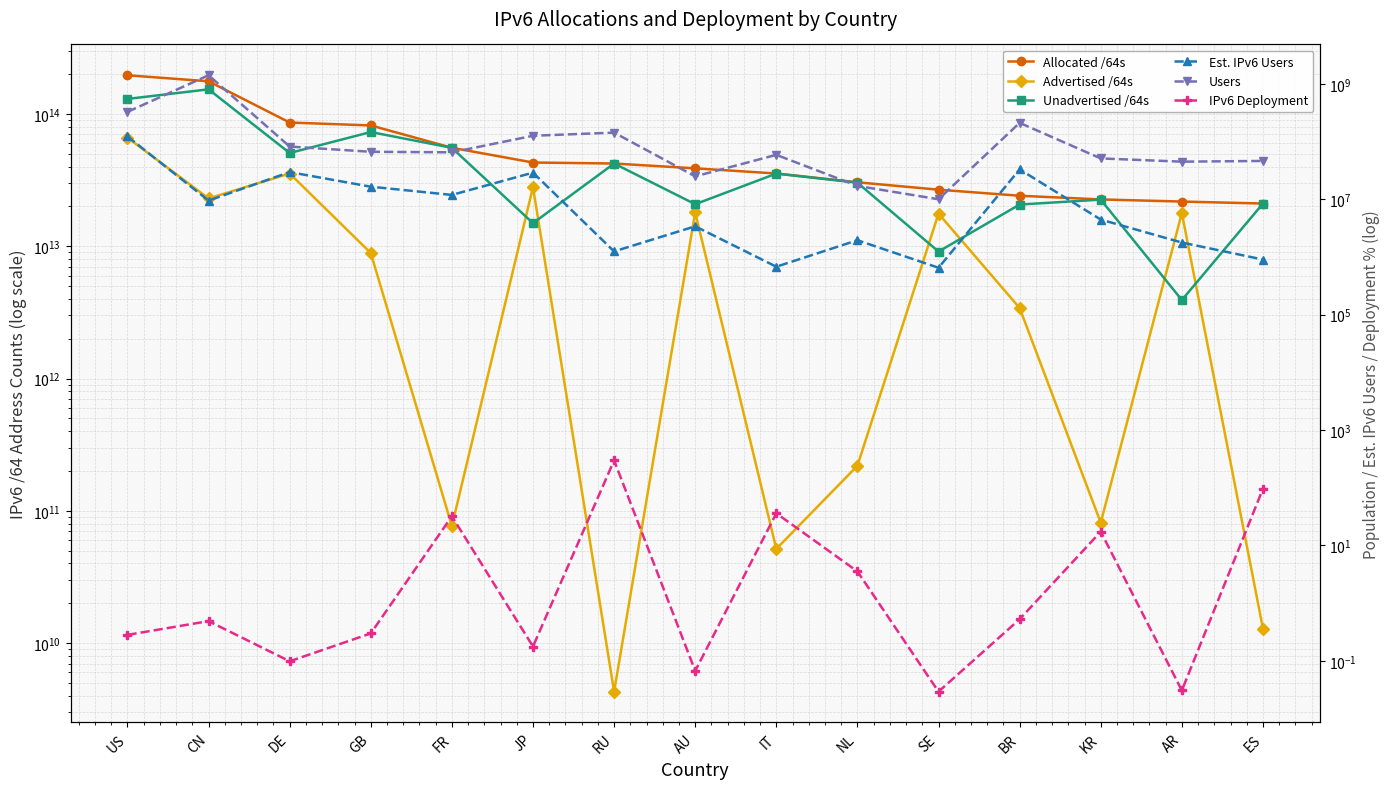

Reading left to right, list all the values displayed in this chart.

Allocated /64s: US=195999654871040.0	CN=176432963911680.0	DE=86096946724864.0	GB=81844908982272.0	FR=55495279116288.0	JP=42928746004481.0	RU=42180891312128.0	AU=38783625658368.0	IT=35463546208256.0	NL=30421273411584.0	SE=26753372192768.0	BR=24074041688064.0	KR=22578643402753.0	AR=21758475894784.0	ES=21028161388544.0
Advertised /64s: US=66166629532421.0	CN=22968562810880.0	DE=35454957191168.0	GB=8881993220096.0	FR=76772671488.0	JP=27992182030336.0	RU=4296409088.0	AU=18005093974016.0	IT=51539673088.0	NL=219044446208.0	SE=17639431274496.0	BR=3413340389377.0	KR=81353179136.0	AR=17838075609088.0	ES=12884967424.0
Unadvertised /64s: US=129833025338619.0	CN=153464401100800.0	DE=50641989533696.0	GB=72962915762176.0	FR=55418506444800.0	JP=14936563974145.0	RU=42176594903040.0	AU=20778531684352.0	IT=35412006535168.0	NL=30202228965376.0	SE=9113940918272.0	BR=20660701298687.0	KR=22497290223617.0	AR=3920400285696.0	ES=21015276421120.0
Est. IPv6 Users: US=123443600.0	CN=9538654.0	DE=29749311.0	GB=16603981.0	FR=11952788.0	JP=29113054.0	RU=1254013.0	AU=3415254.0	IT=680595.0	NL=1959265.0	SE=652940.0	BR=33150923.0	KR=4471410.0	AR=1787663.0	ES=906154.0
Users: US=329093110.0	CN=1420062022.0	DE=82438639.0	GB=66959016.0	FR=65480710.0	JP=126854745.0	RU=143895551.0	AU=25088636.0	IT=59216525.0	NL=17132908.0	SE=10053135.0	BR=212392717.0	KR=51339238.0	AR=45101781.0	ES=46441049.0
IPv6 Deployment: US=0.3	CN=0.5	DE=0.1	GB=0.3	FR=32.1	JP=0.2	RU=298.6	AU=0.1	IT=36.1	NL=3.5	SE=0.0	BR=0.5	KR=17.3	AR=0.0	ES=96.0